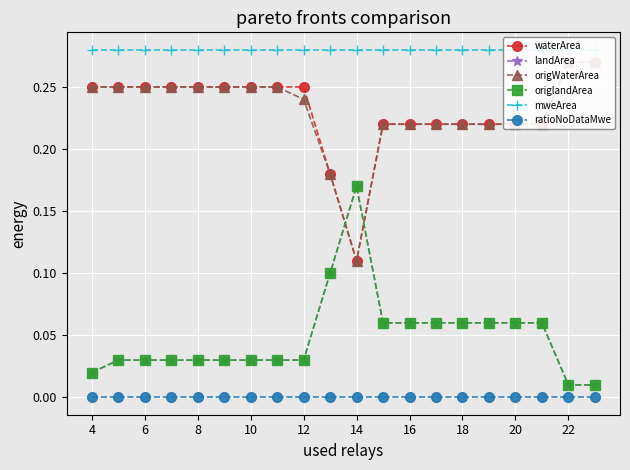

Which series ends up on top after the final intersection of origlandArea and origWaterArea?

origWaterArea